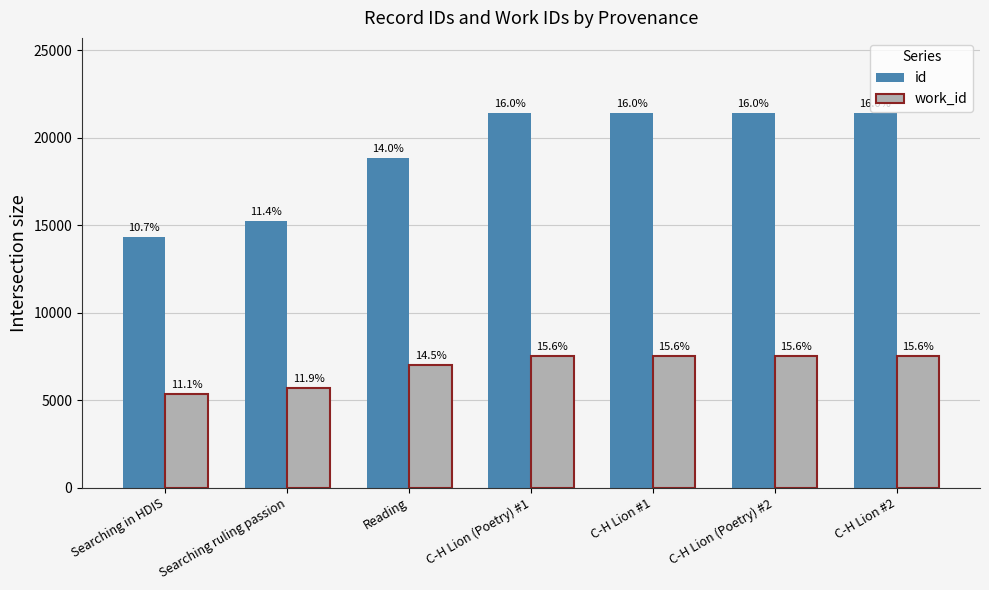

Are the bars grouped side by side (vs. stacked)?

Yes